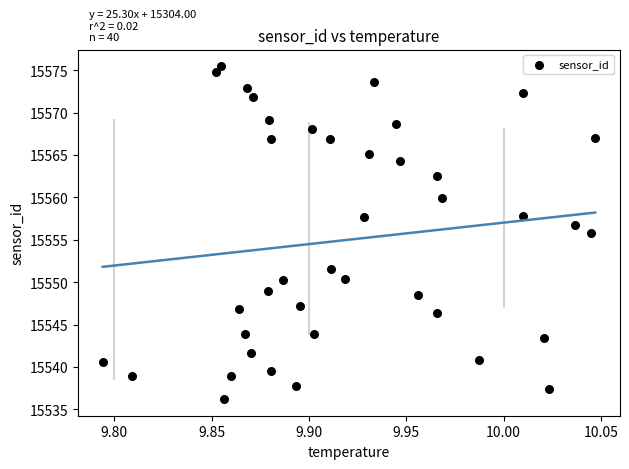

What is the range of Y values (max minus min)?

39.3